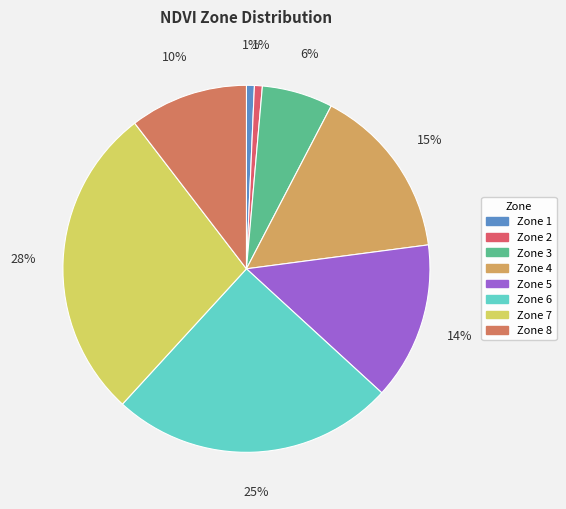

Count the number of slices in the pie.

8